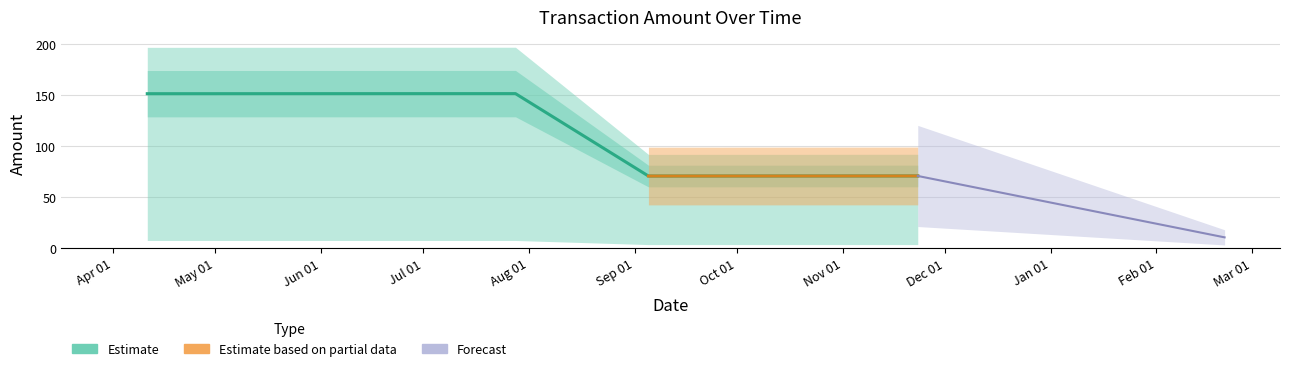

What is the average value of the Amount series?

63.6